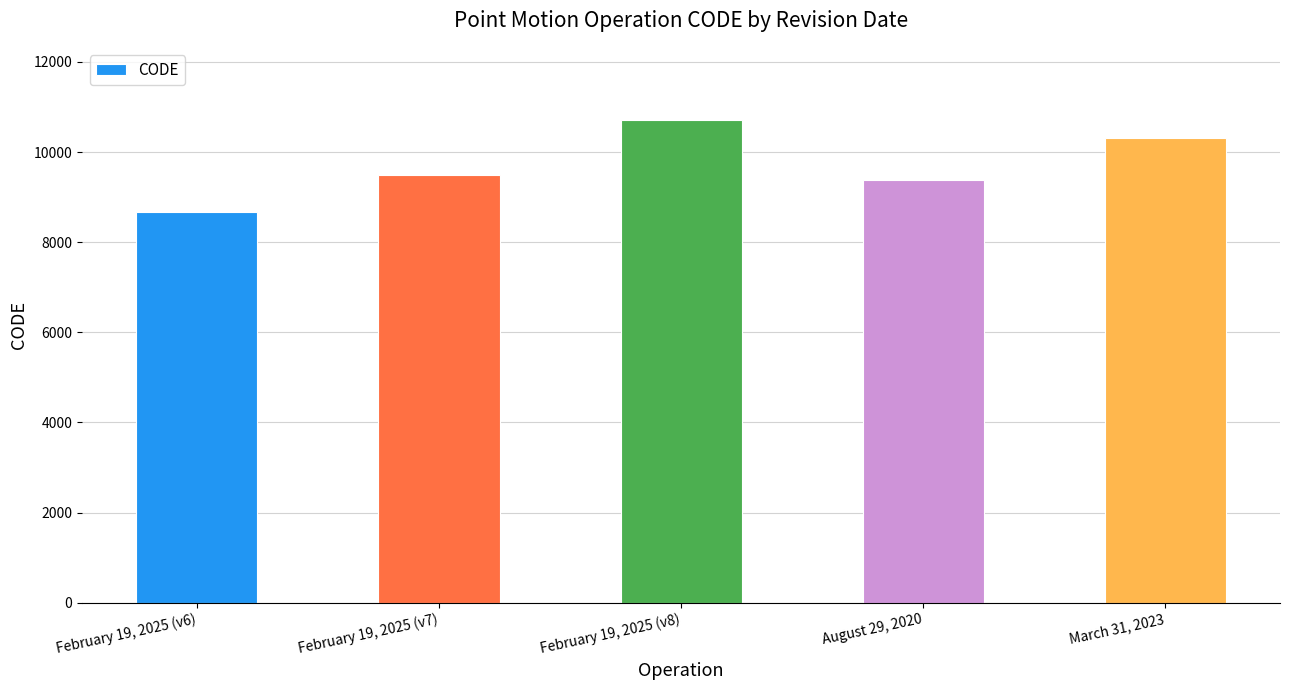

What is the minimum value shown in the chart?

8676